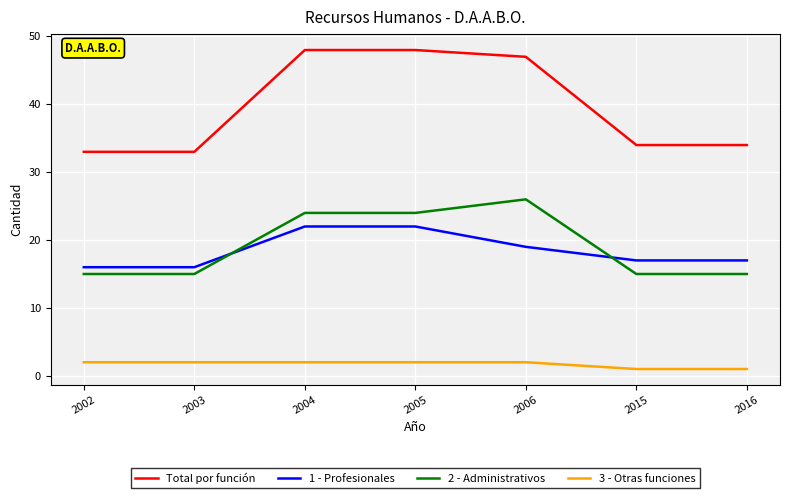

What is the difference between the second highest and minimum values in the Total por función series?

15